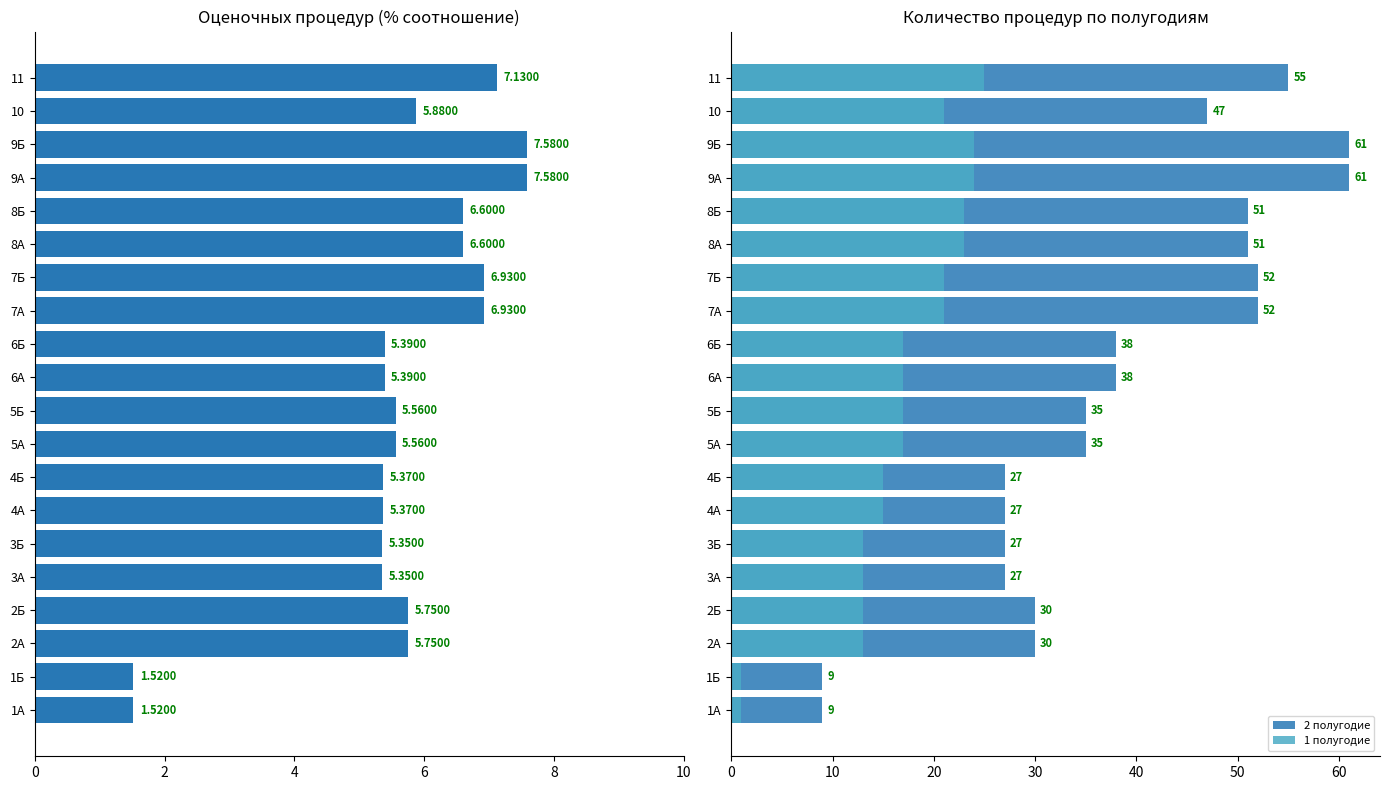

True or false: 1 полугодие has a value of 4.1 at 3Б.

False